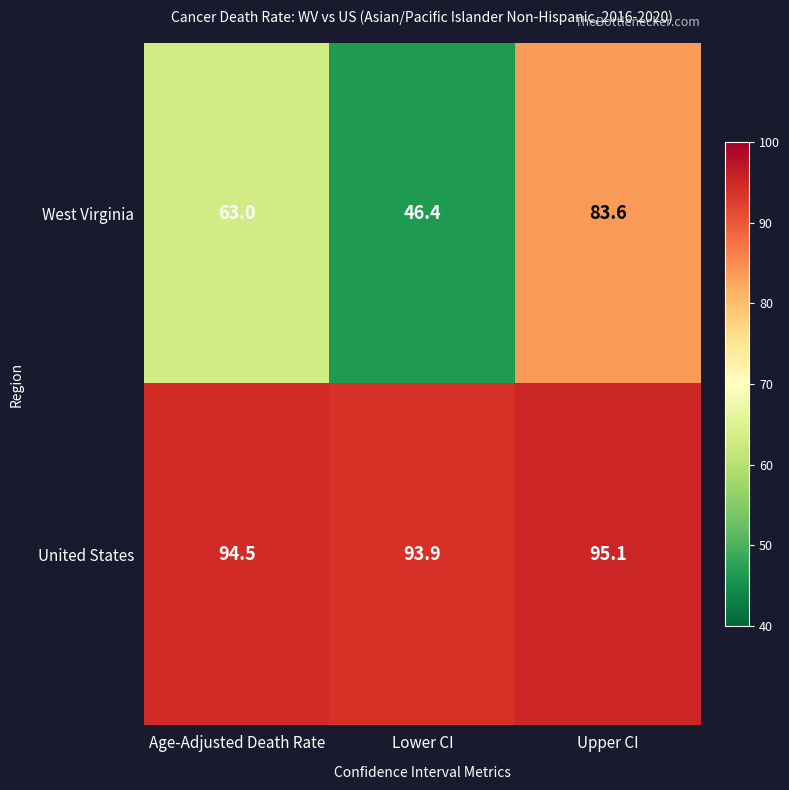

What is the total value across all series at Lower CI?

140.3